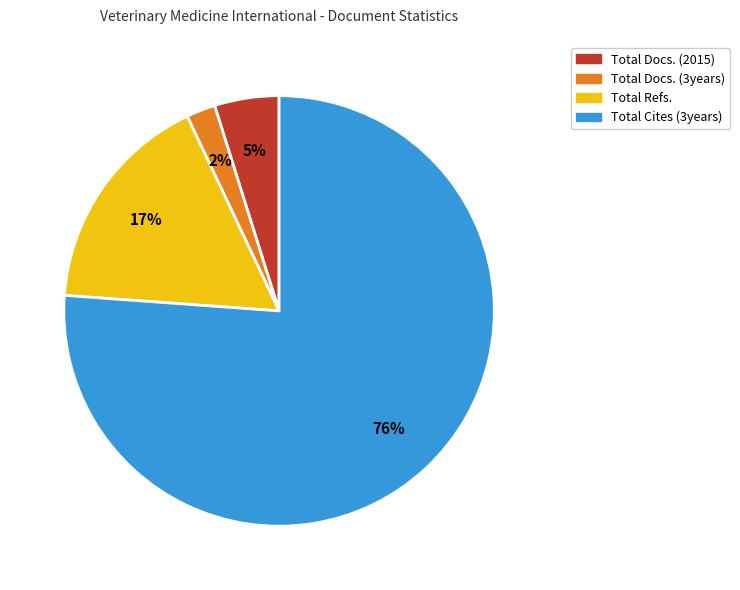

Which slice represents more than half of the pie?

Total Cites (3years)